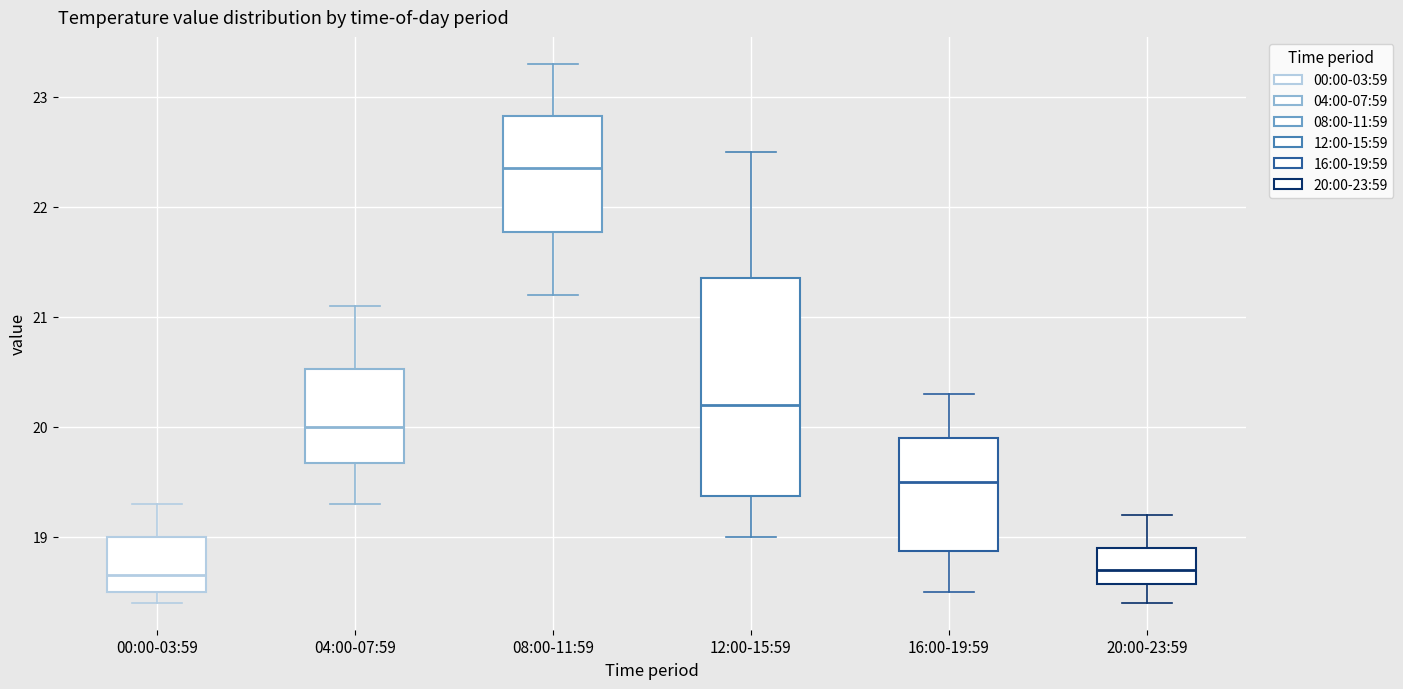

Where is the upper edge of the box for 16:00-19:59 on the y-axis? The values are not printed on the chart, so give them approximately, as read against the axis.

19.9